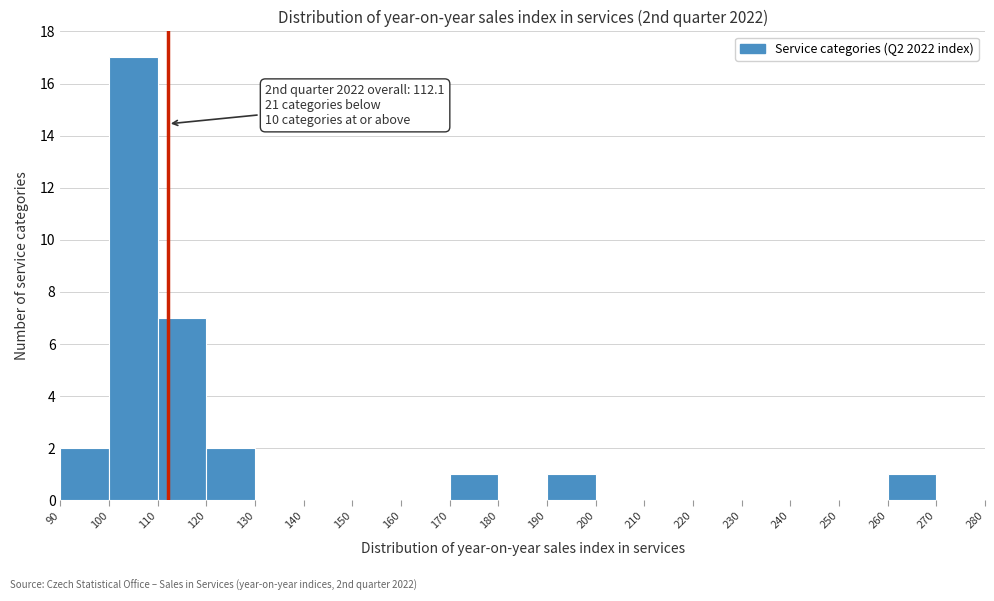

Over which range of the x-axis is the bar tallest?

100 to 110